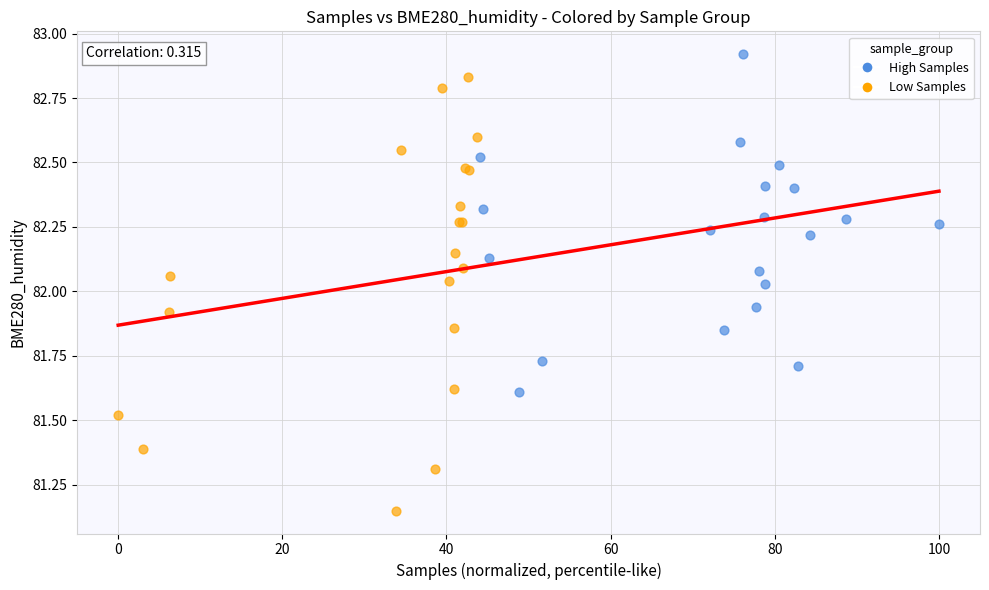

What are all the series names shown in the legend?

High Samples, Low Samples